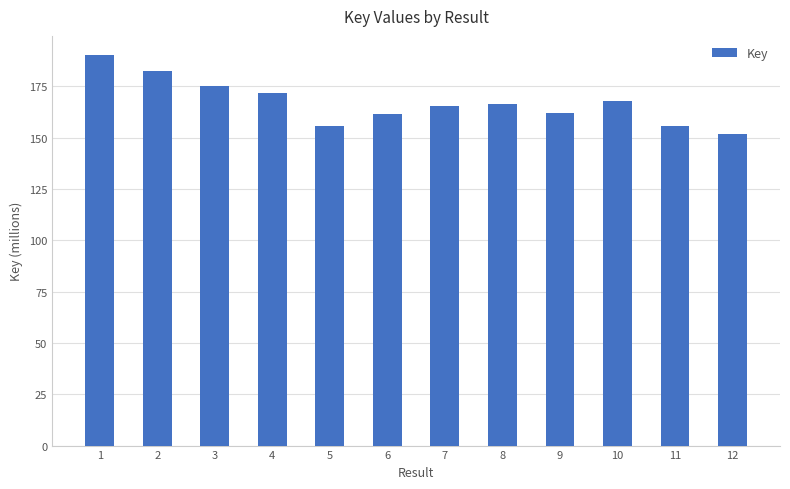

What is the smallest value displayed?

151.8